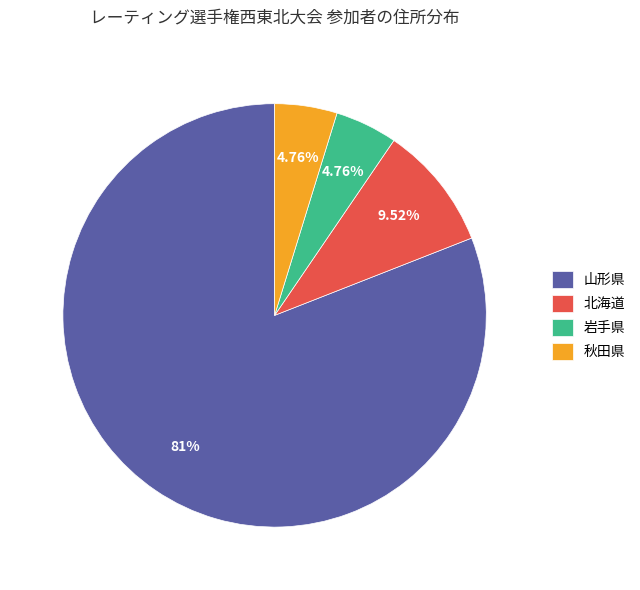

How many segments does this pie chart have?

4